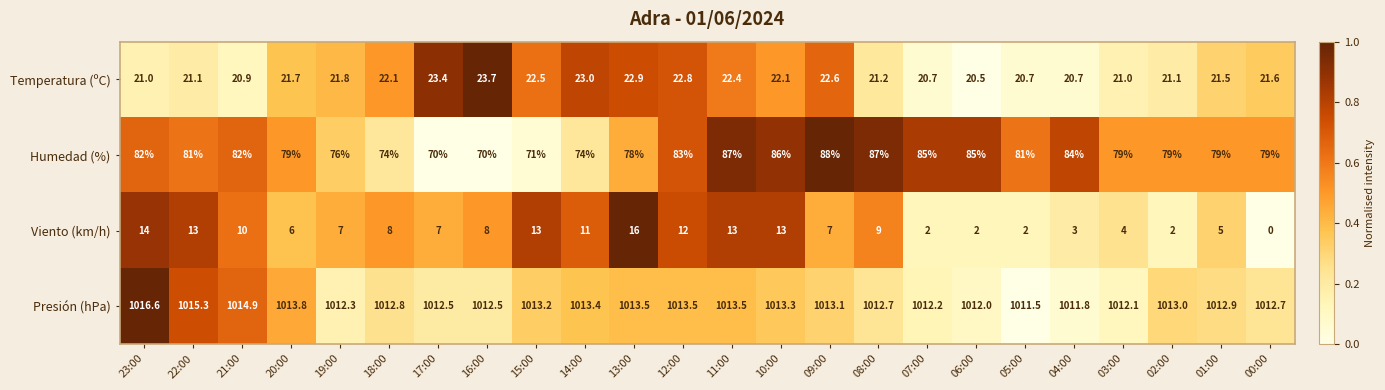

Rank the series at 08:00 from lowest to highest value.

Viento (km/h), Temperatura (ºC), Humedad (%), Presión (hPa)